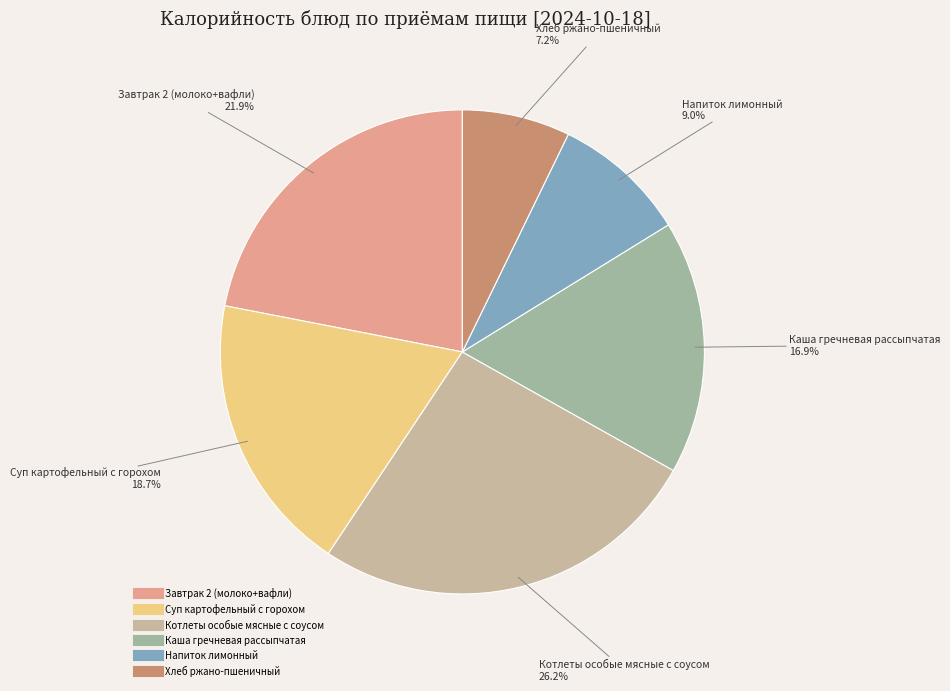

What percentage is the Котлеты особые мясные с соусом slice, to the nearest percent?

26%